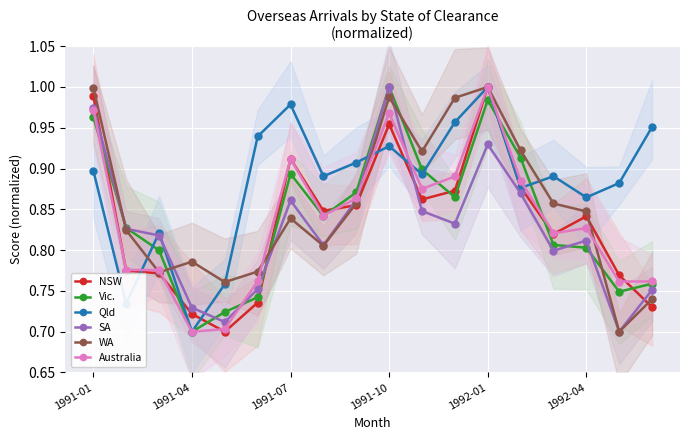

At which label does Vic. reach its peak?

9